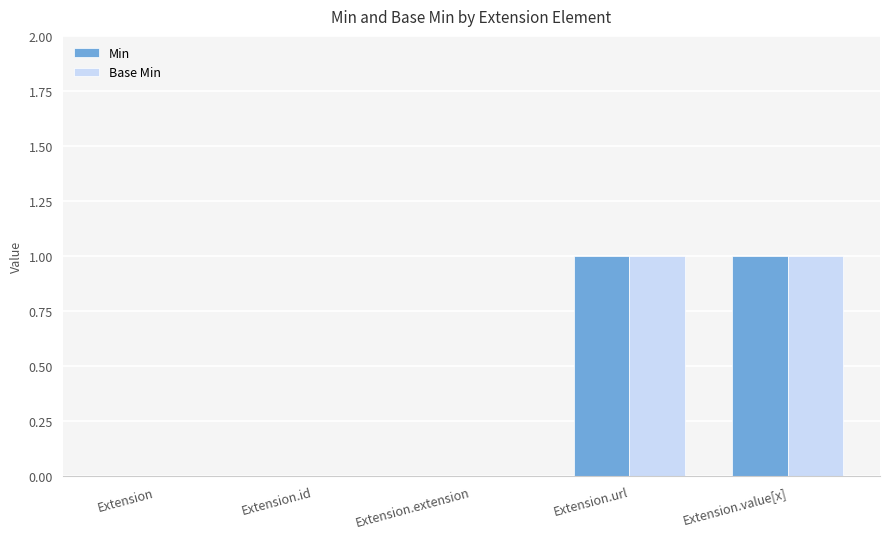

The Min series shows 0 at Extension.value[x]. True or false?

False